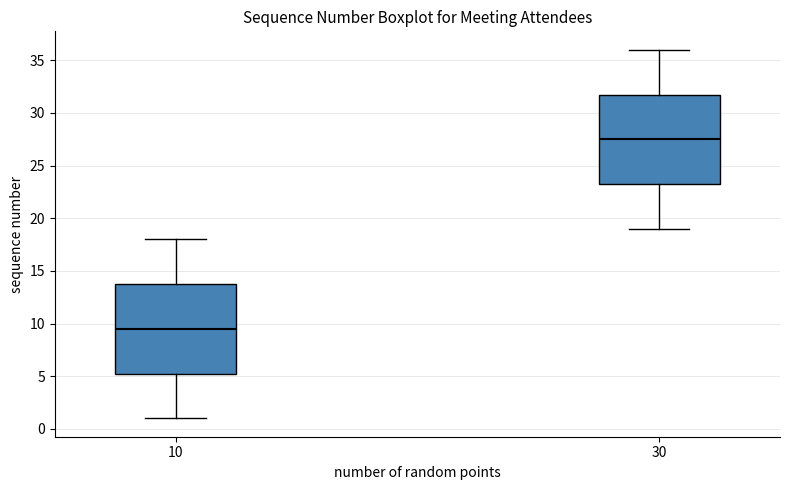

Reading left to right, transcribe this box plot: for each box, give where its median line is, the range the box spans, and where its two whiskers end, as read against the y-axis. The values are not printed on the chart, so give them approximately, as read against the axis.

10: median 9.5, box 5.5 to 14.0, whiskers 1.0 to 18.0
30: median 27.5, box 23.5 to 32.0, whiskers 19.0 to 36.0